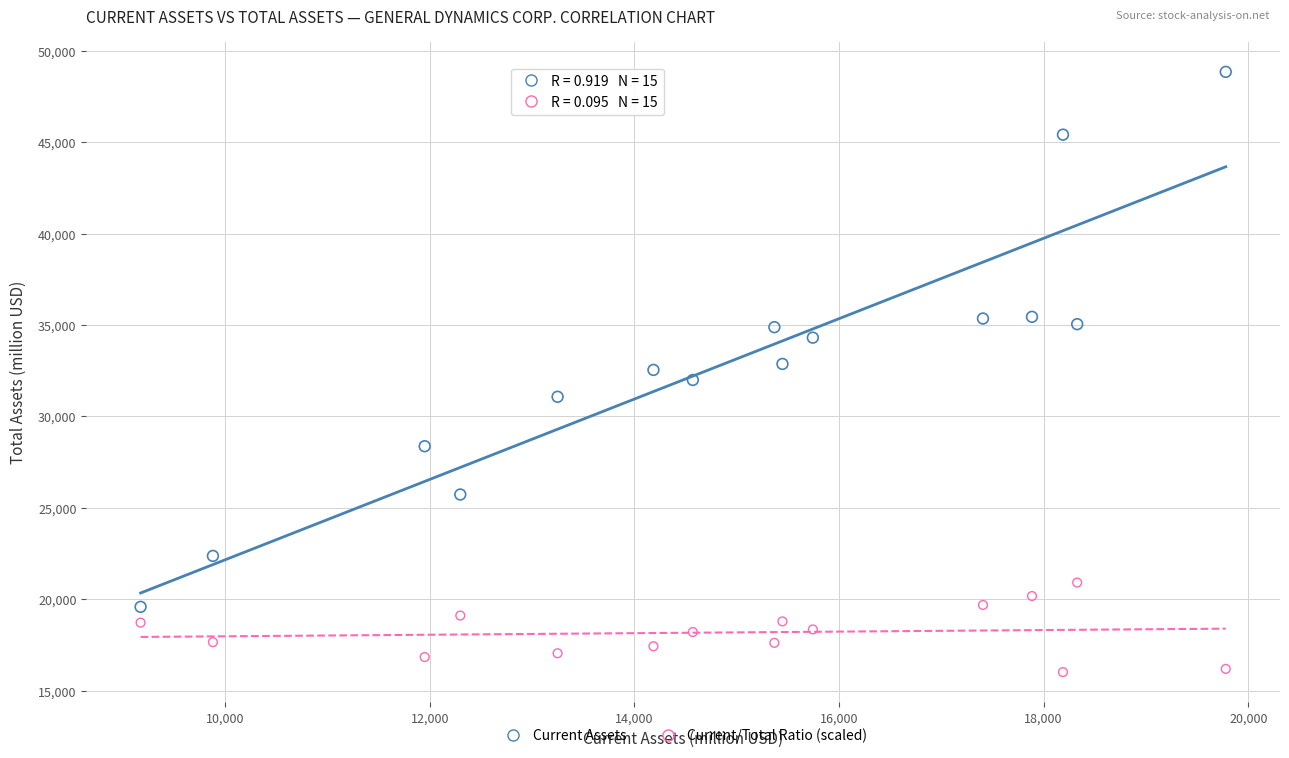

Across all data points, what is the range of X values (max minus min)?

10607.0